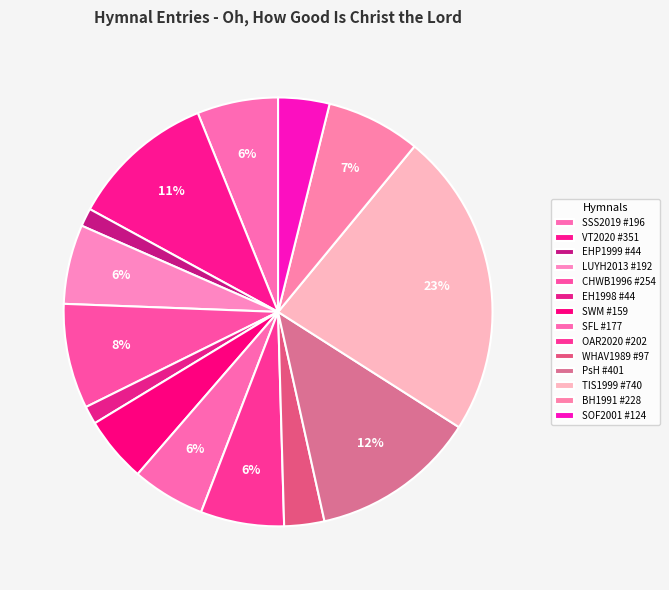

Count the number of slices in the pie.

14